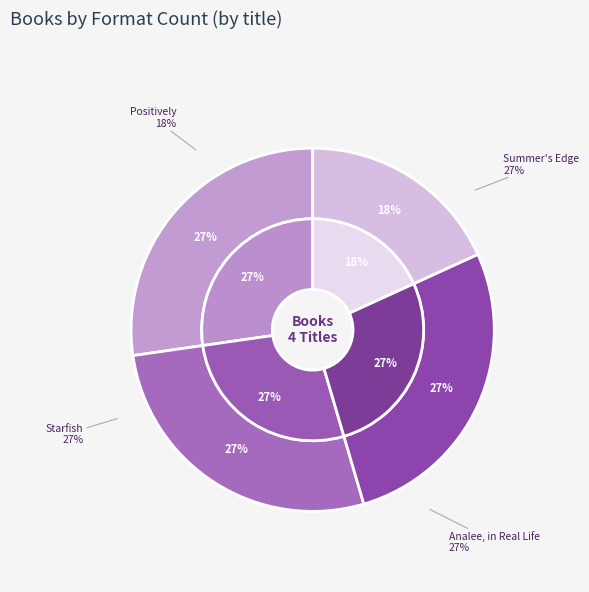

What percentage do Analee, in Real Life and Starfish together represent?

54.5%